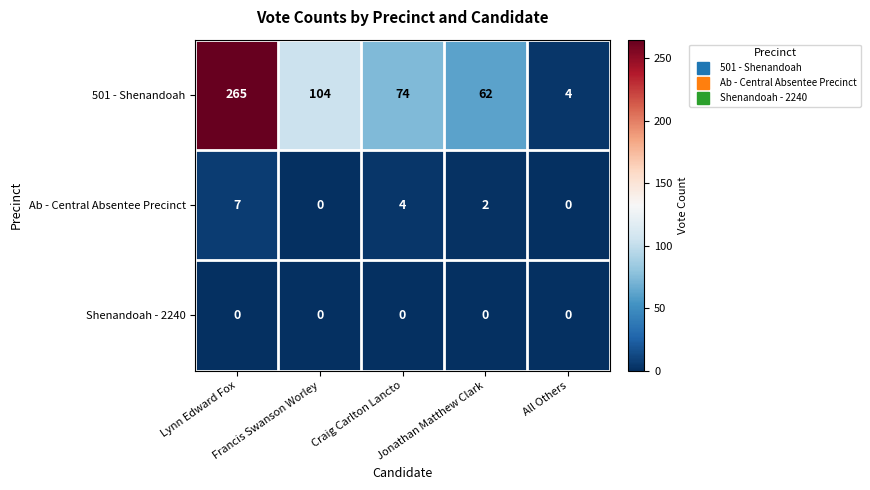

List the series in order of their peak value, highest first.

501 - Shenandoah, Ab - Central Absentee Precinct, Shenandoah - 2240